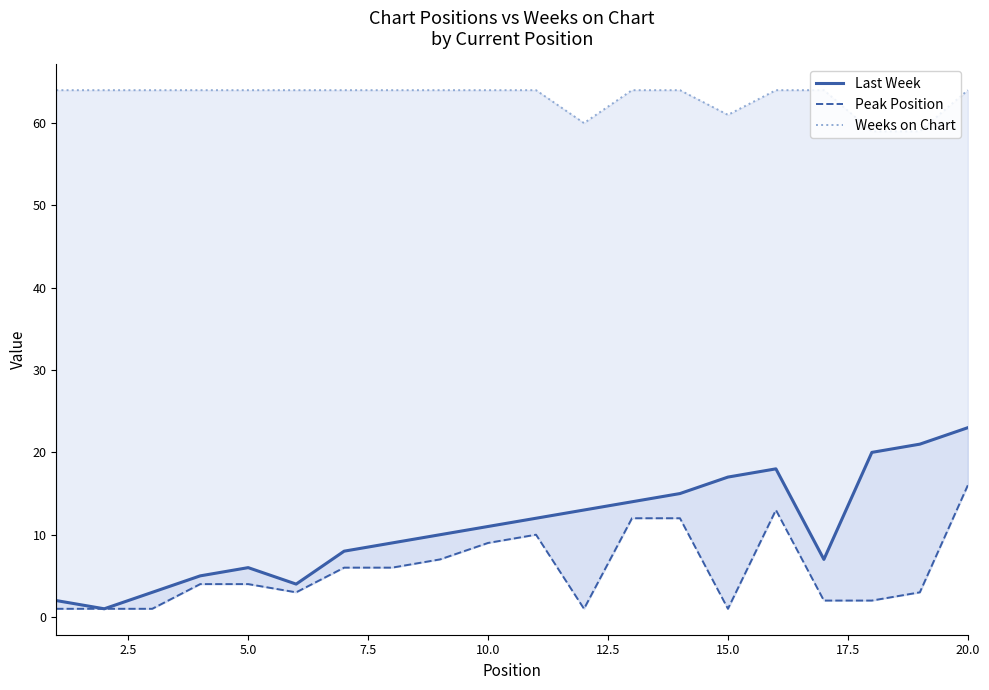

Reading left to right, extract all data points from this chart.

Last Week: 2	1	3	5	6	4	8	9	10	11	12	13	14	15	17	18	7	20	21	23
Peak Position: 1	1	1	4	4	3	6	6	7	9	10	1	12	12	1	13	2	2	3	16
Weeks on Chart: 64	64	64	64	64	64	64	64	64	64	64	60	64	64	61	64	64	59	59	64